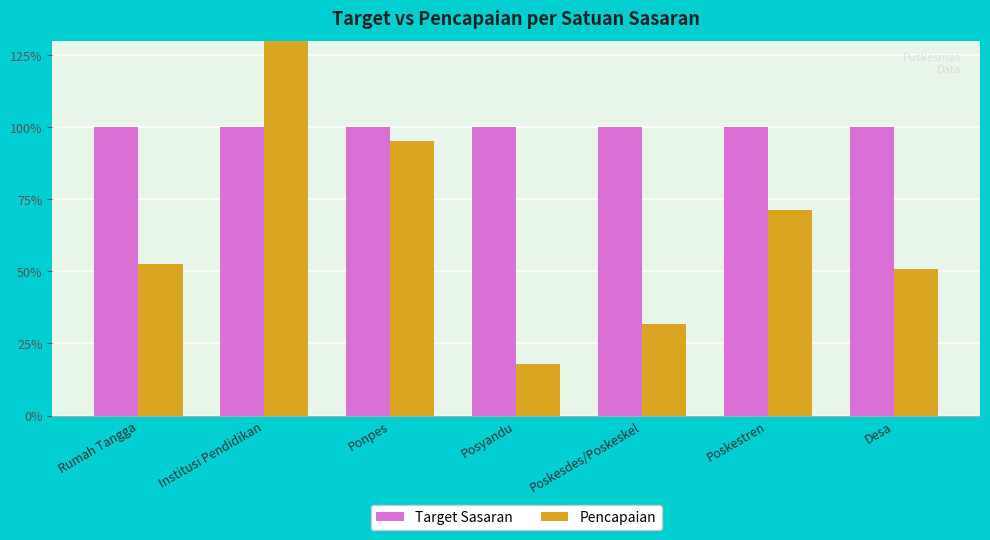

What are all the series names shown in the legend?

Target Sasaran, Pencapaian